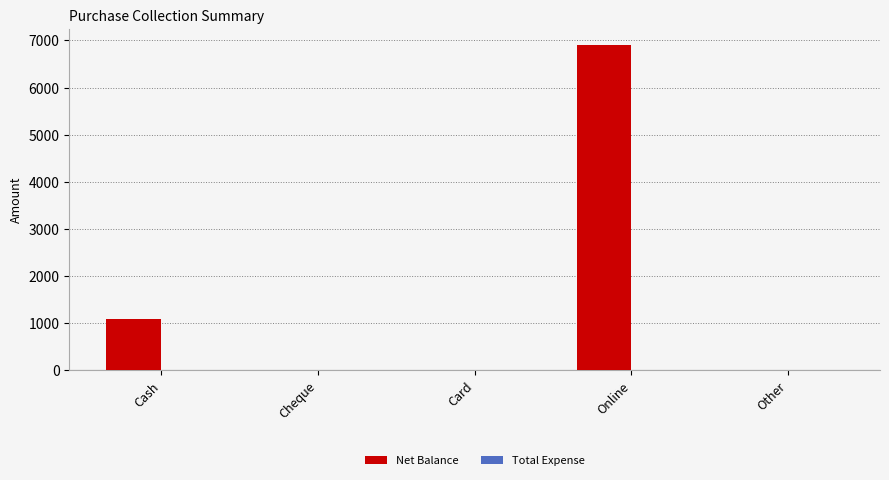

Between Cash and Card, which is larger?

Cash